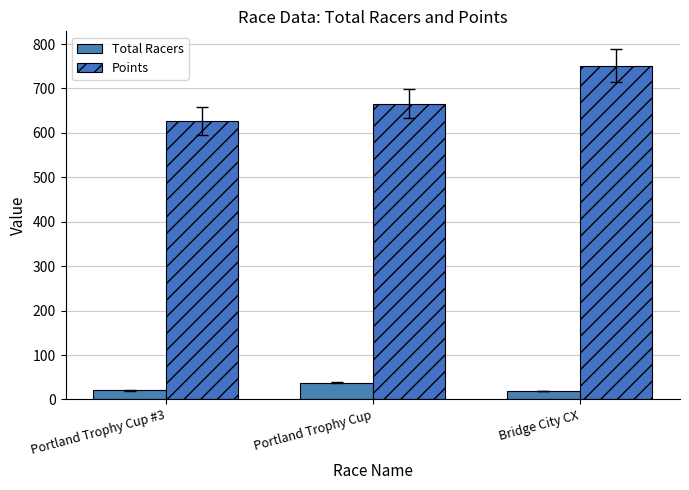

What is the value of the Points bar at the 2nd from the left?

665.7